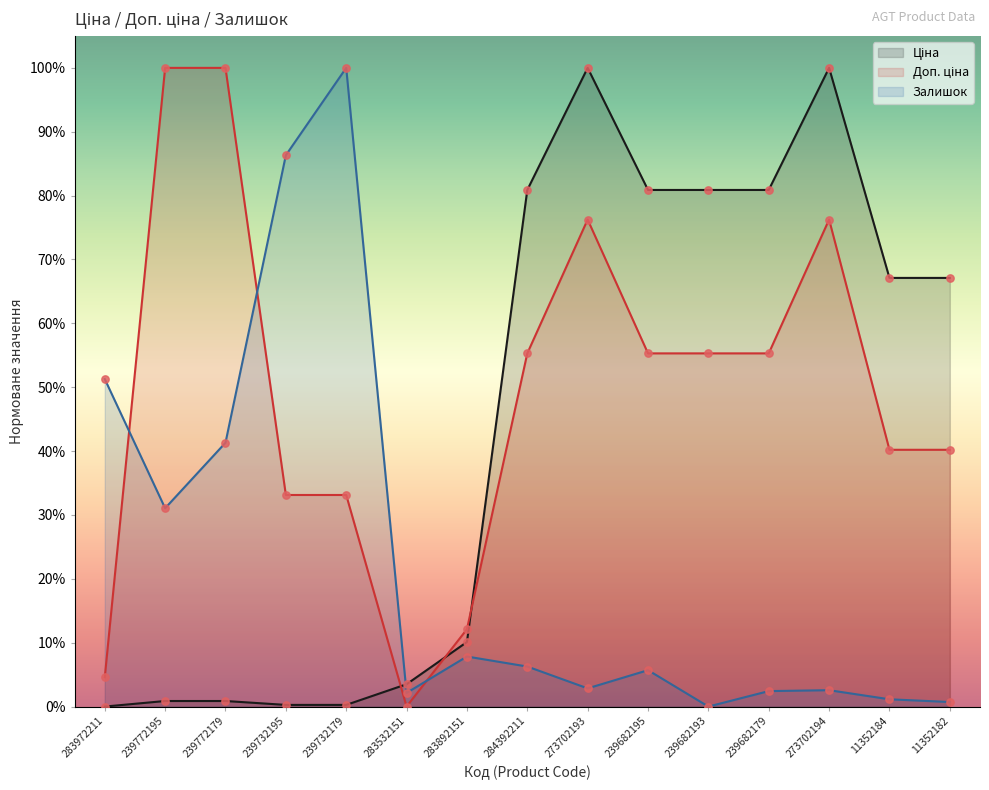

Which series has the largest total across all categories?

Доп. ціна